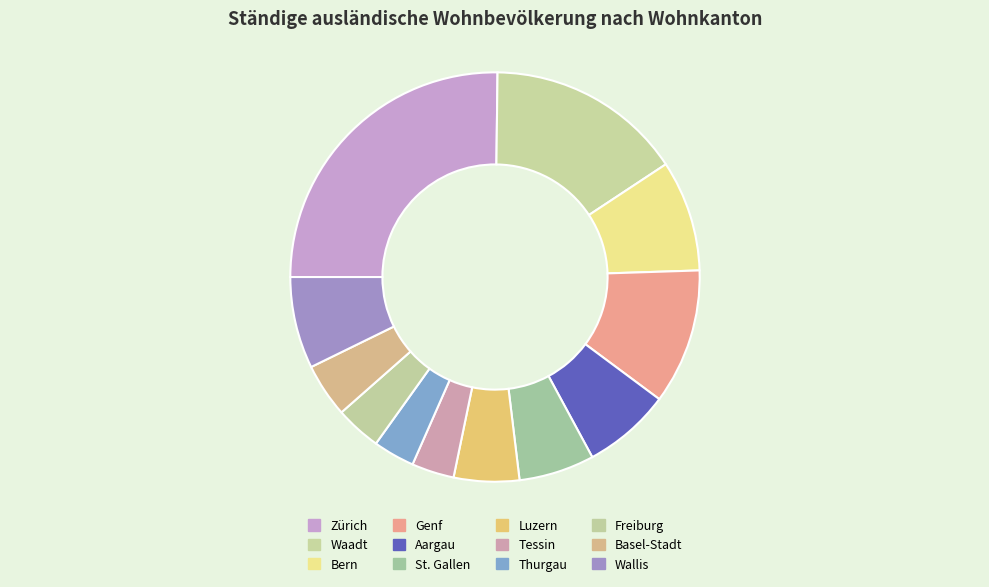

To the nearest percent, what is the average slice percentage?

8%